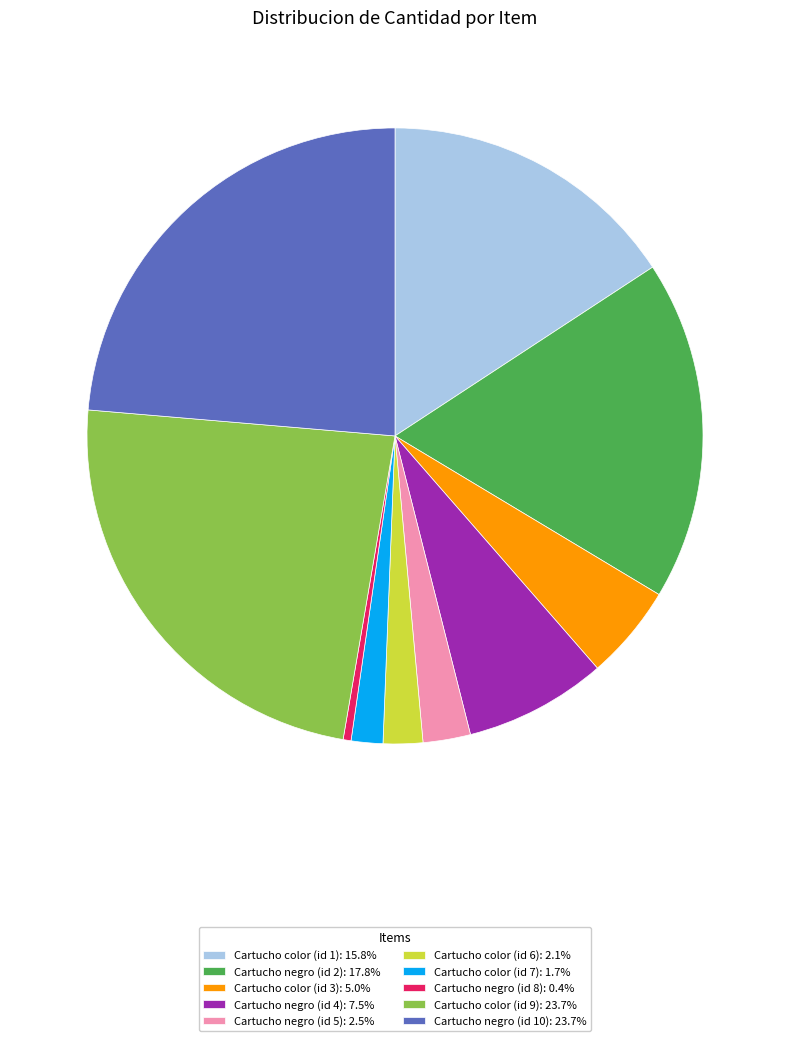

Does Cartucho negro (id 5): 2.5% account for over 50% of the chart?

No